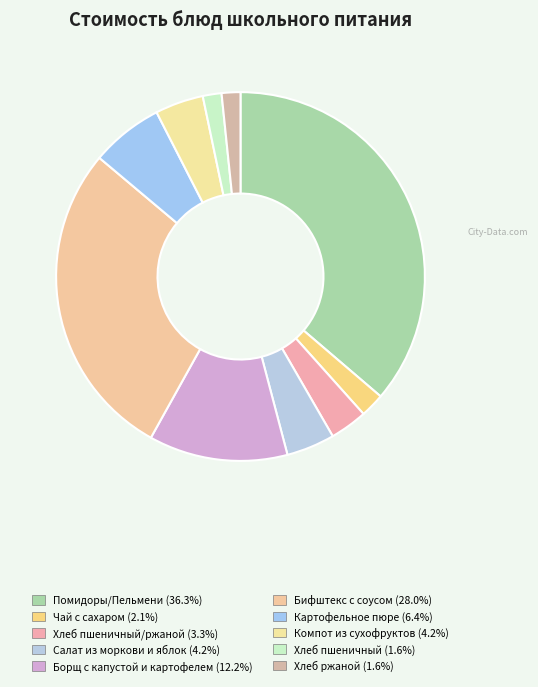

What is the largest slice in the pie chart?

Помидоры/Пельмени